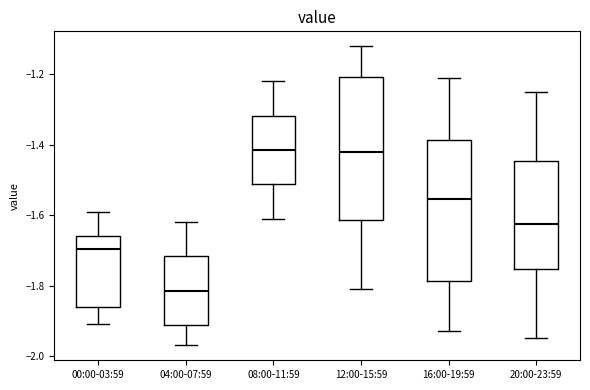

Reading left to right, transcribe this box plot: for each box, give where its median line is, the range the box spans, and where its two whiskers end, as read against the y-axis. The values are not printed on the chart, so give them approximately, as read against the axis.

00:00-03:59: median -1.70, box -1.86 to -1.66, whiskers -1.90 to -1.58
04:00-07:59: median -1.82, box -1.92 to -1.72, whiskers -1.96 to -1.62
08:00-11:59: median -1.42, box -1.52 to -1.32, whiskers -1.60 to -1.22
12:00-15:59: median -1.42, box -1.62 to -1.20, whiskers -1.80 to -1.12
16:00-19:59: median -1.56, box -1.78 to -1.38, whiskers -1.92 to -1.20
20:00-23:59: median -1.62, box -1.76 to -1.44, whiskers -1.94 to -1.24